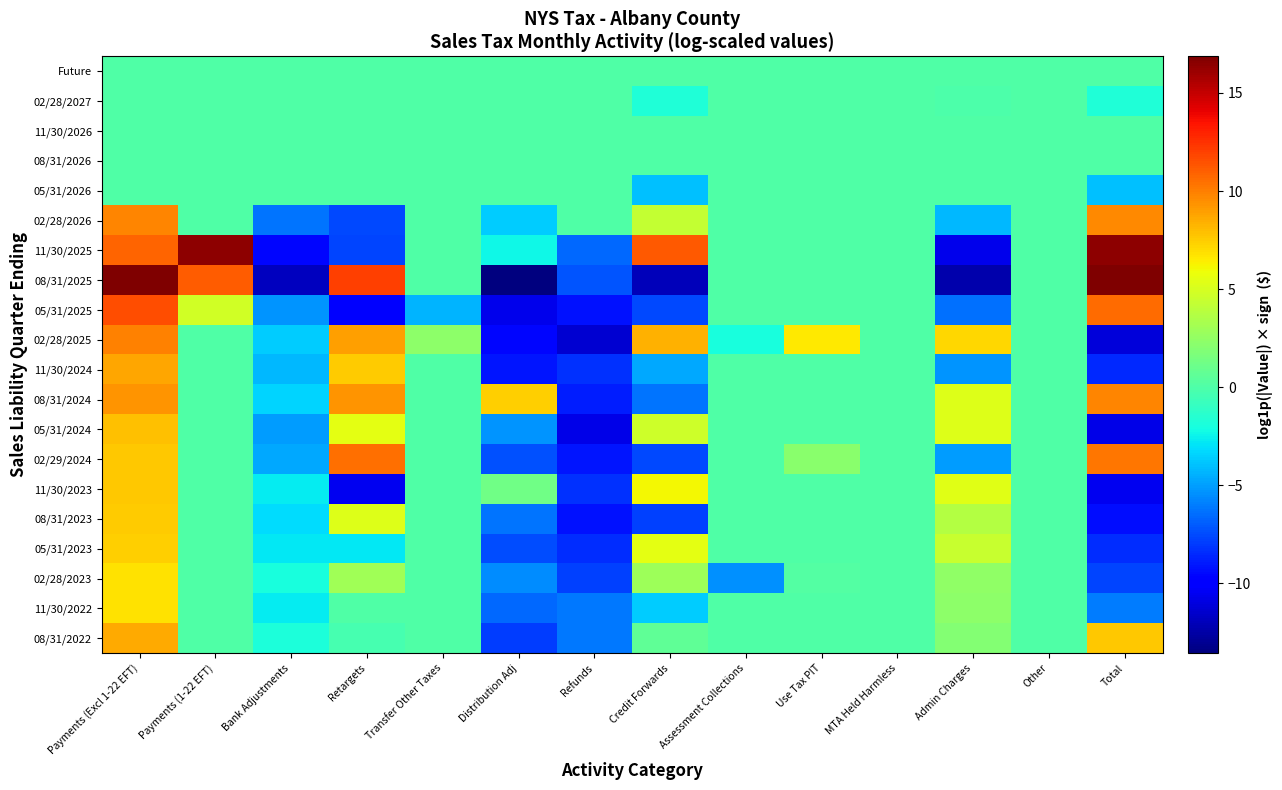

List the series in order of their peak value, highest first.

08/31/2025, 11/30/2025, 05/31/2025, 02/29/2024, 02/28/2025, 02/28/2026, 08/31/2024, 11/30/2024, 08/31/2022, 05/31/2024, 11/30/2023, 08/31/2023, 05/31/2023, 02/28/2023, 11/30/2022, Future, 02/28/2027, 11/30/2026, 08/31/2026, 05/31/2026